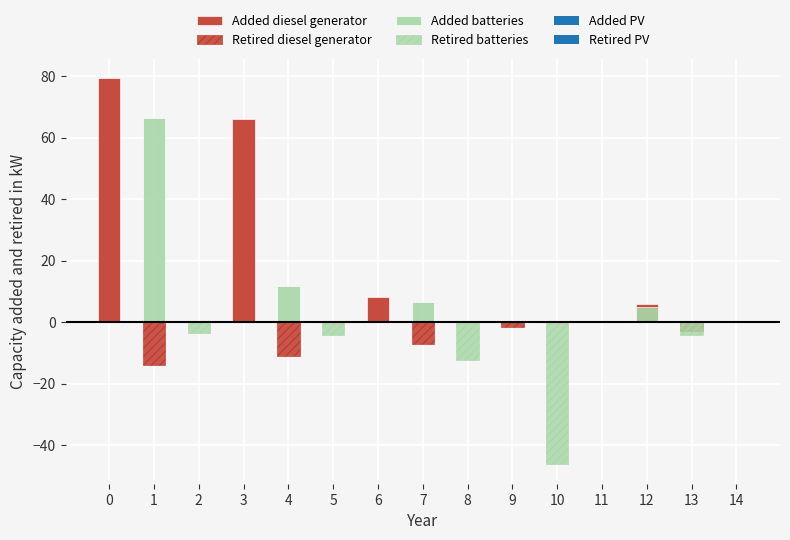

What is the difference between the maximum and minimum values in the Added diesel generator series?

79.3